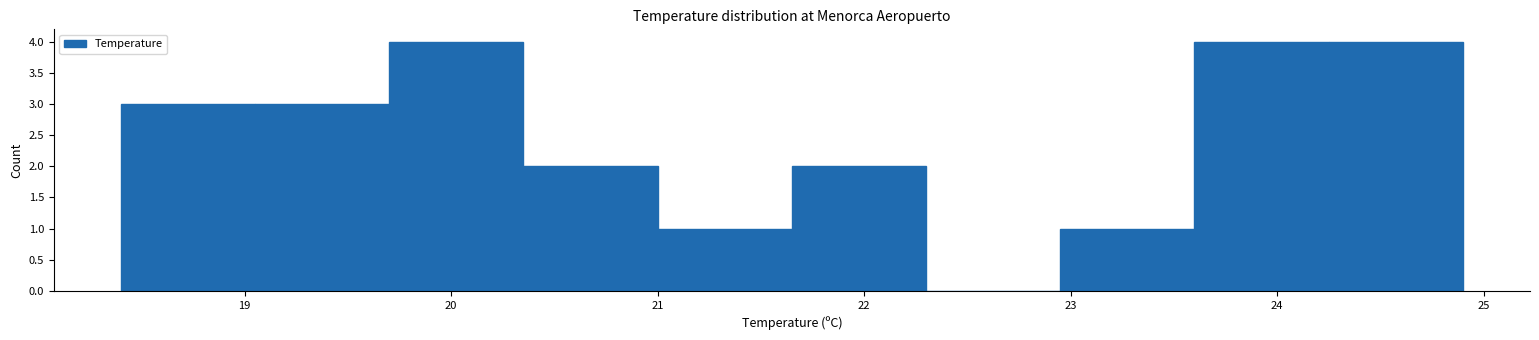

Reading left to right, transcribe this chart: for each bar, give the range it covers on the x-axis and its height. Neither the bar edges nor the heights are printed on the chart, so give them approximately, as read against the axes.

18.40 to 19.05: 3
19.05 to 19.70: 3
19.70 to 20.35: 4
20.35 to 21.00: 2
21.00 to 21.65: 1
21.65 to 22.30: 2
22.30 to 22.95: 0
22.95 to 23.60: 1
23.60 to 24.25: 4
24.25 to 24.90: 4